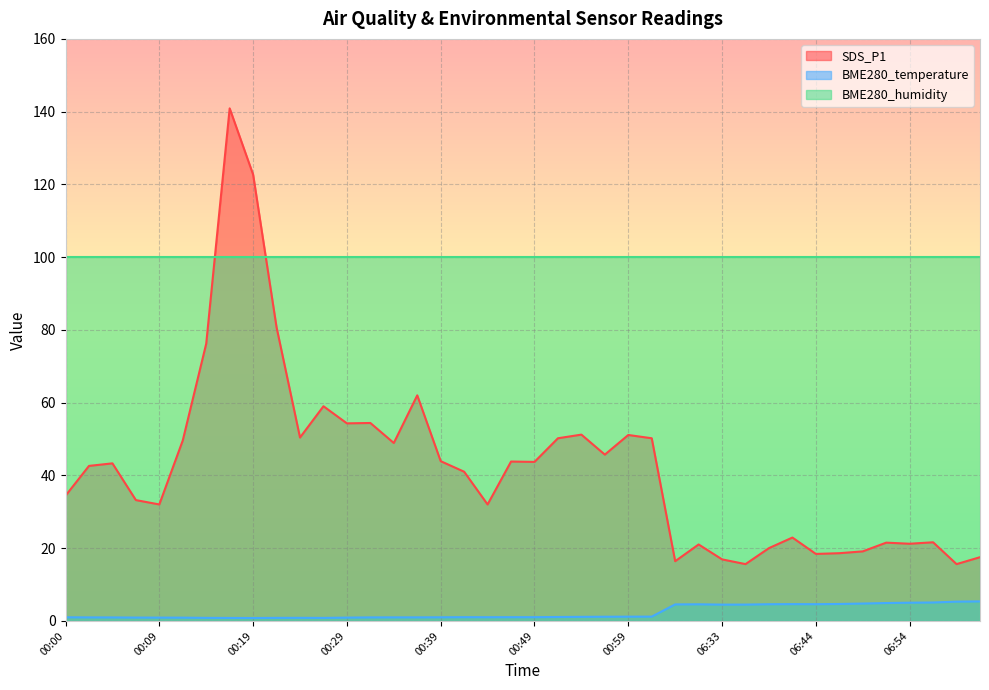

What is the difference between the SDS_P1 values at 06:57 and 00:54?

29.6